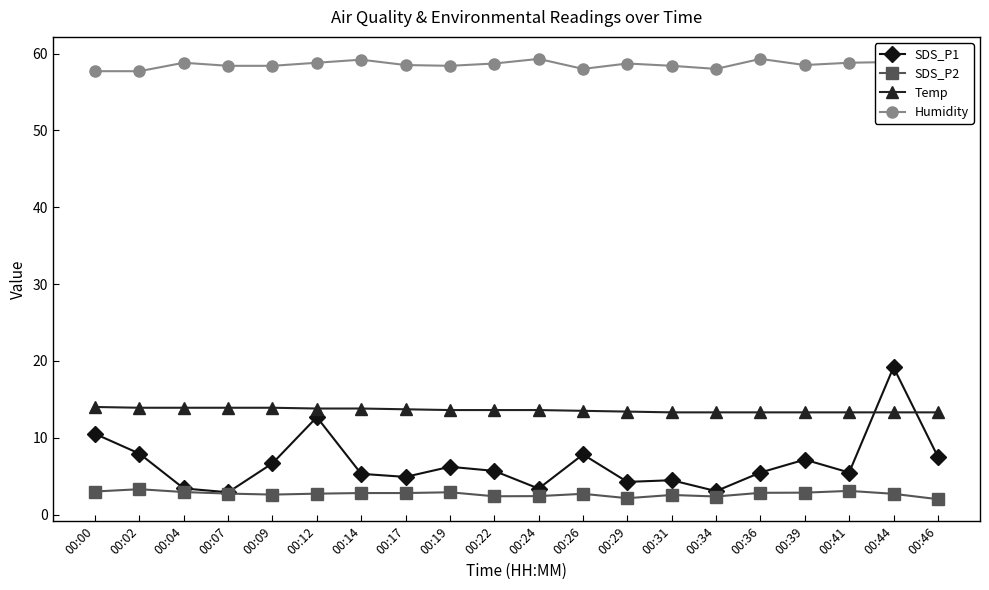

At how many categories does at least one series exceed 26?

20